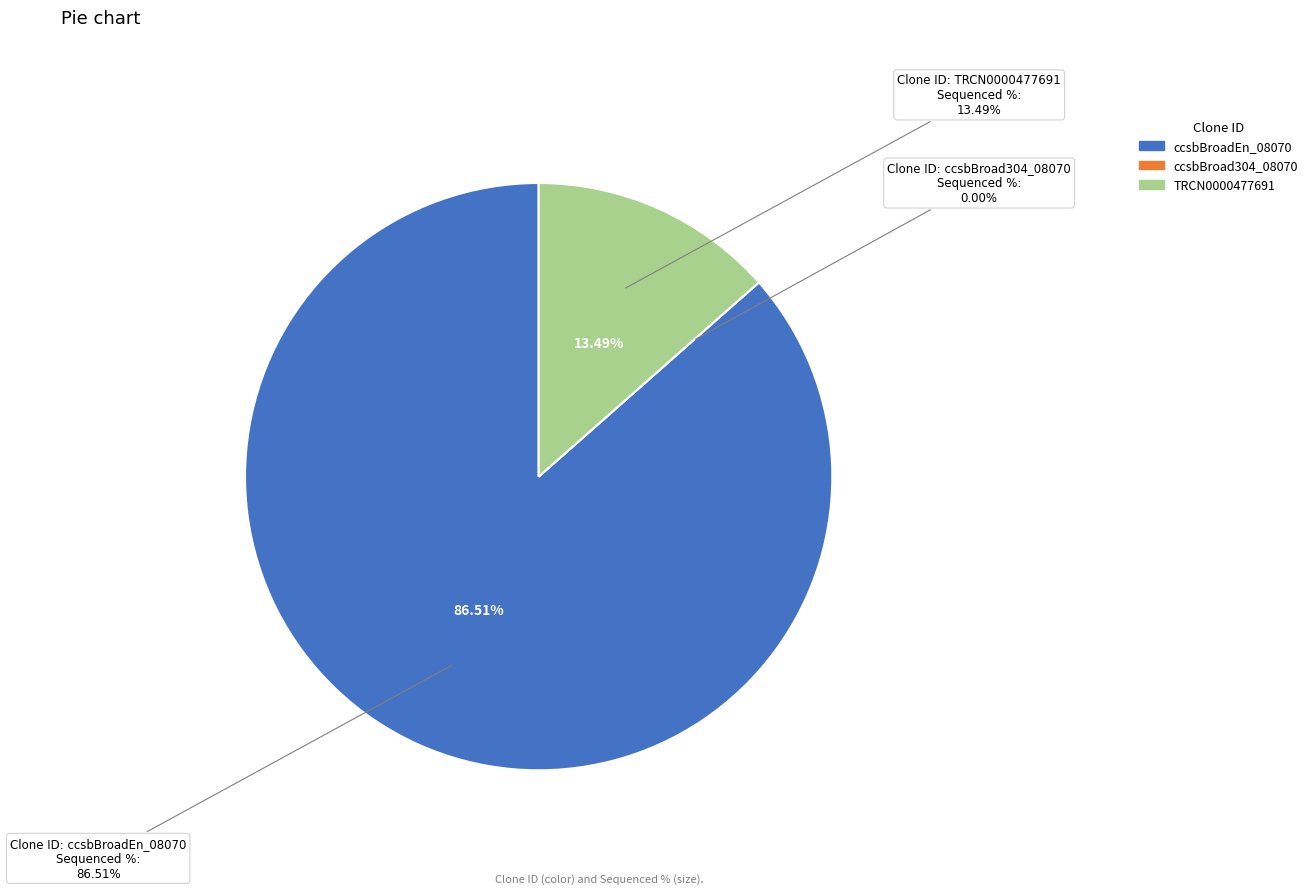

To the nearest percent, what is the difference between the ccsbBroad304_08070 and ccsbBroadEn_08070 slice percentages?

87%